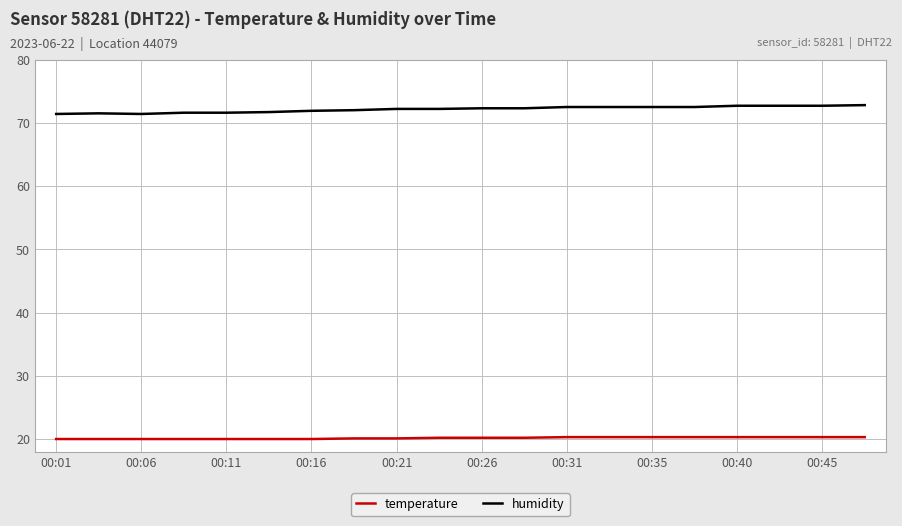

What is the lowest value of the humidity series?

71.4